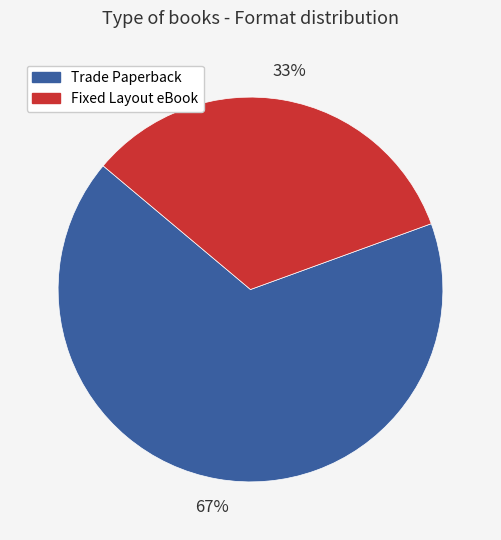

What is the smallest slice in the pie chart?

Fixed Layout eBook